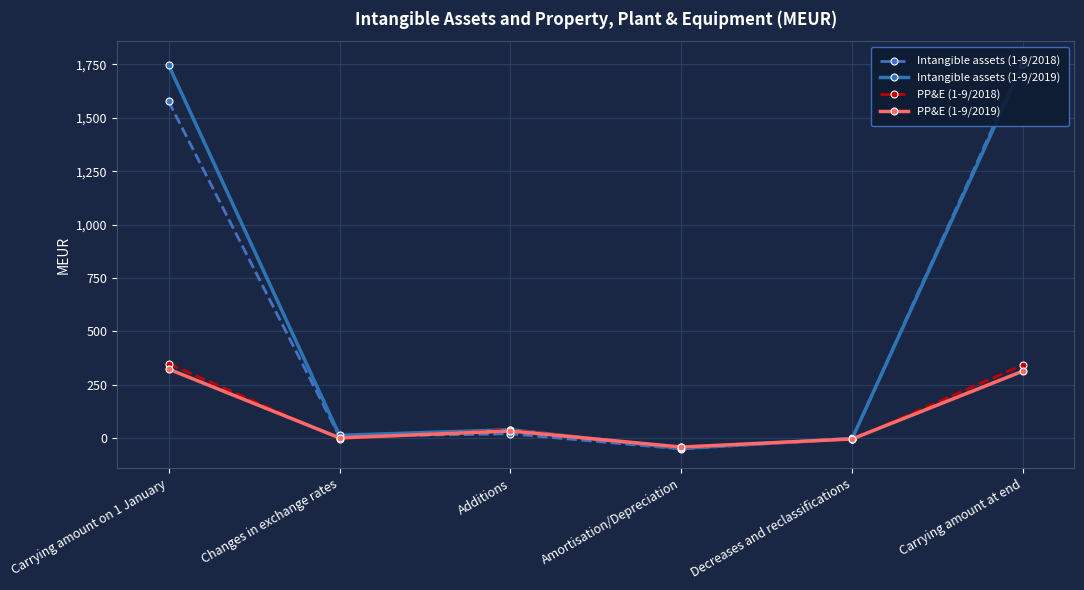

How many series are shown in this chart?

4